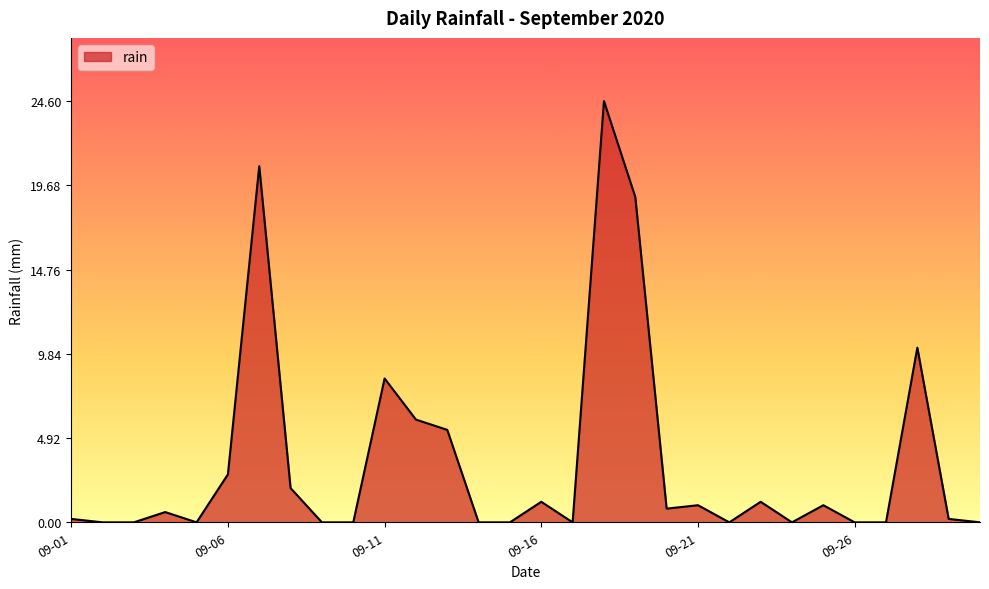

What is the greatest value displayed?

24.6